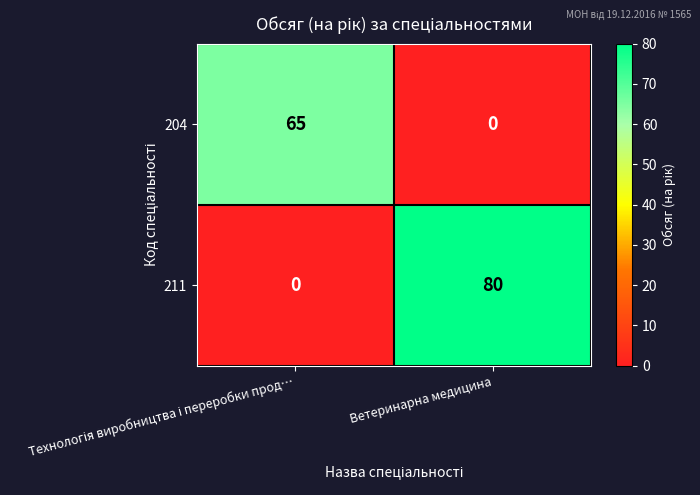

At which category is the sum across all series the highest?

Ветеринарна медицина